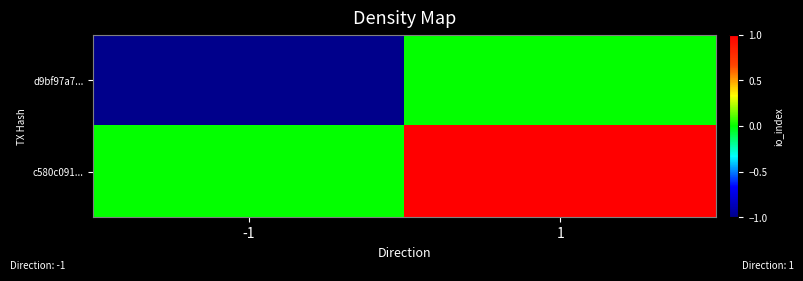

Reading left to right, what are all the values shown in this chart?

d9bf97a7...: -1=-1	1=0
c580c091...: -1=0	1=1